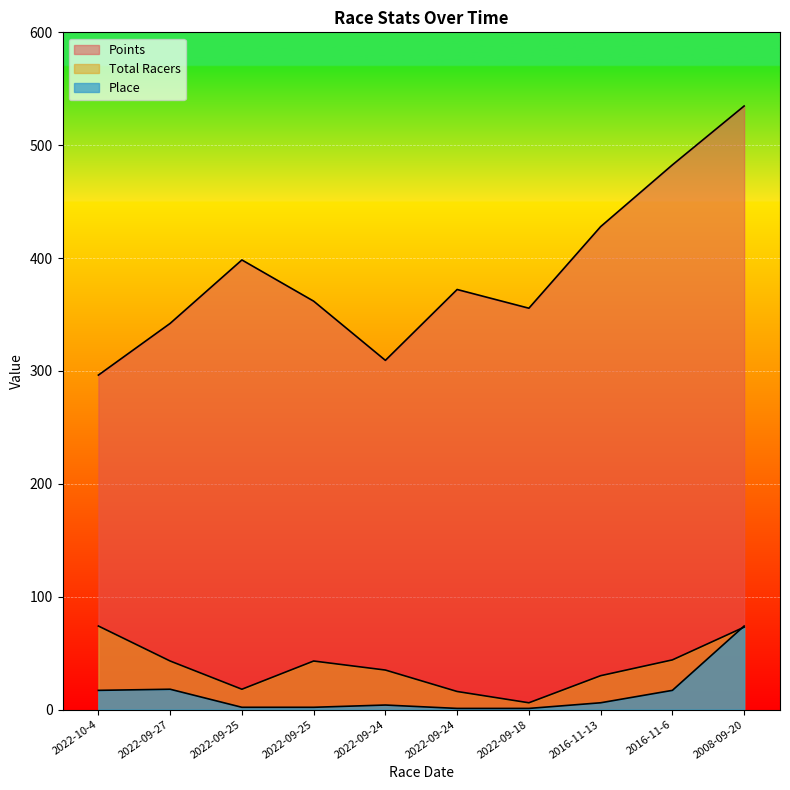

What is the spread (max minus min) of values at 2022-10-4?

279.3